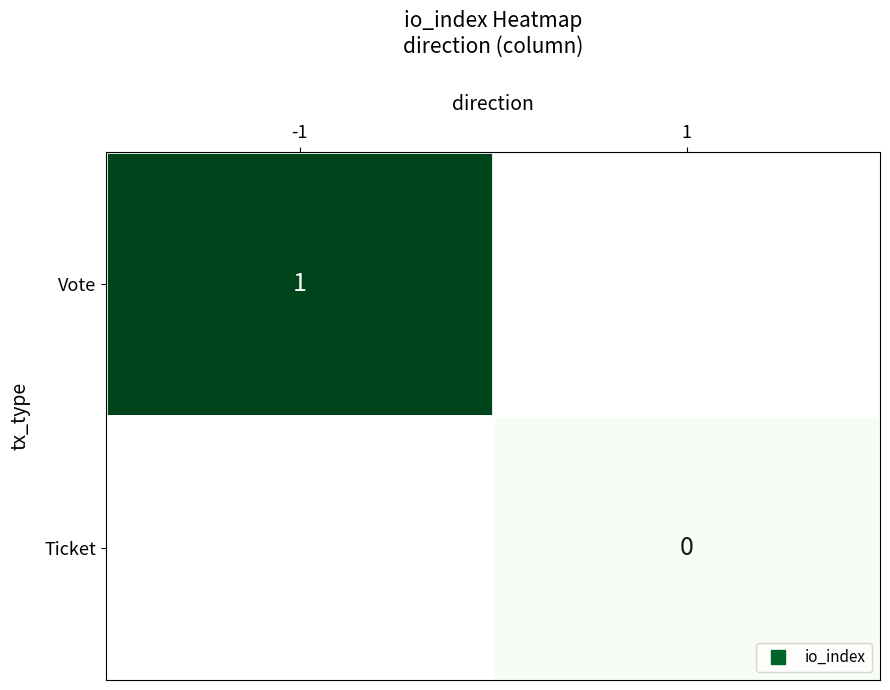

Rank the series by their average value, from highest to lowest.

Vote, Ticket